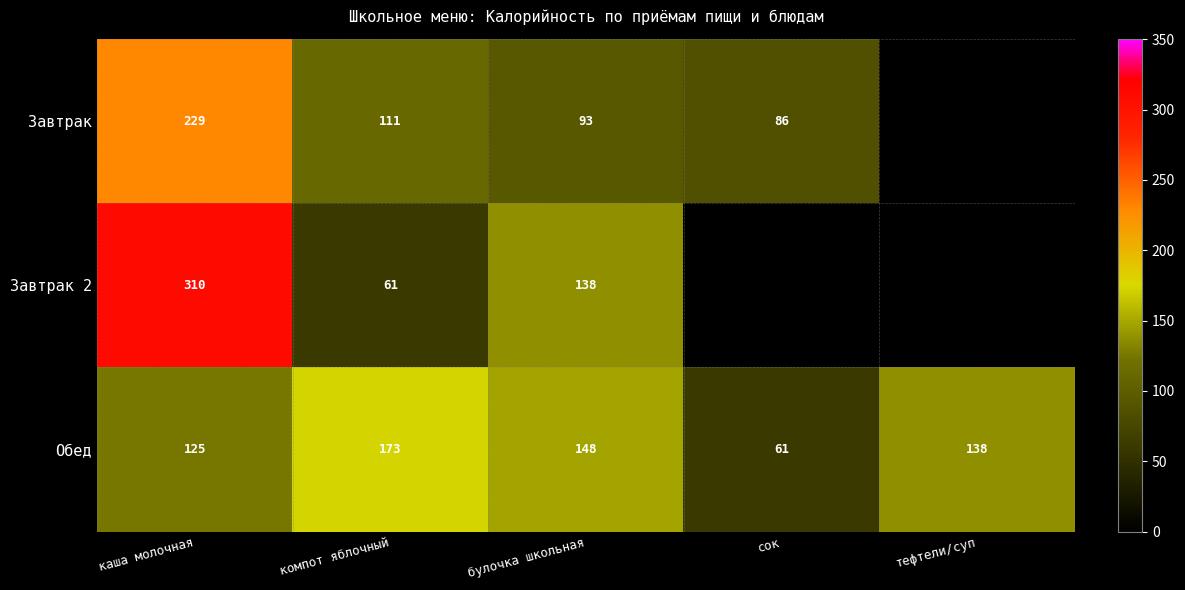

Is it true that Обед equals 225.3 at булочка школьная?

False